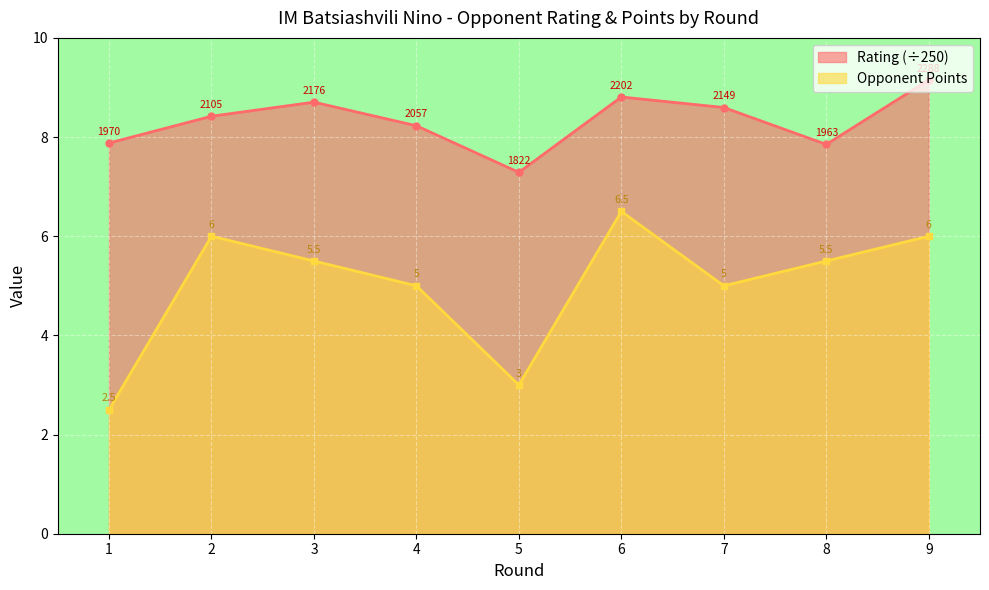

What value does the Rating series have at 8?

7.9